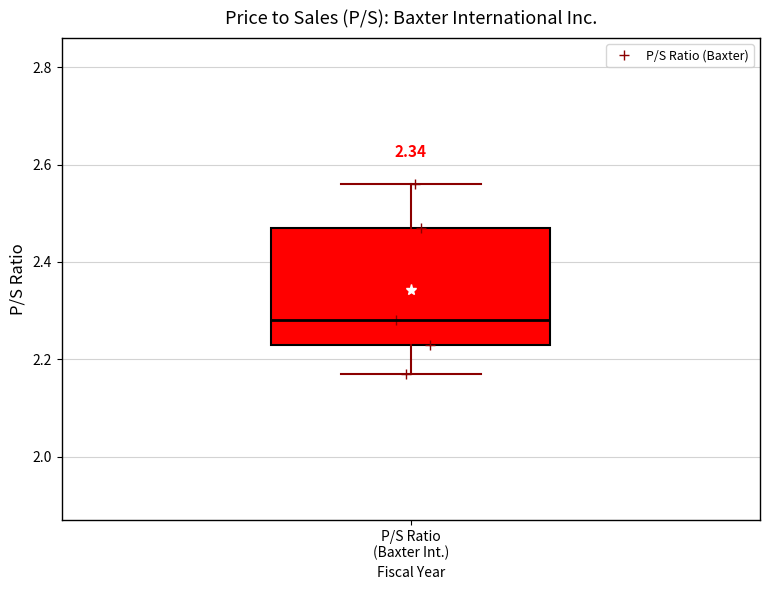

Transcribe this box plot: give where the median line is, the range the box spans, and where the two whiskers end, as read against the y-axis. The values are not printed on the chart, so give them approximately, as read against the axis.

median 2.28, box 2.24 to 2.48, whiskers 2.18 to 2.56